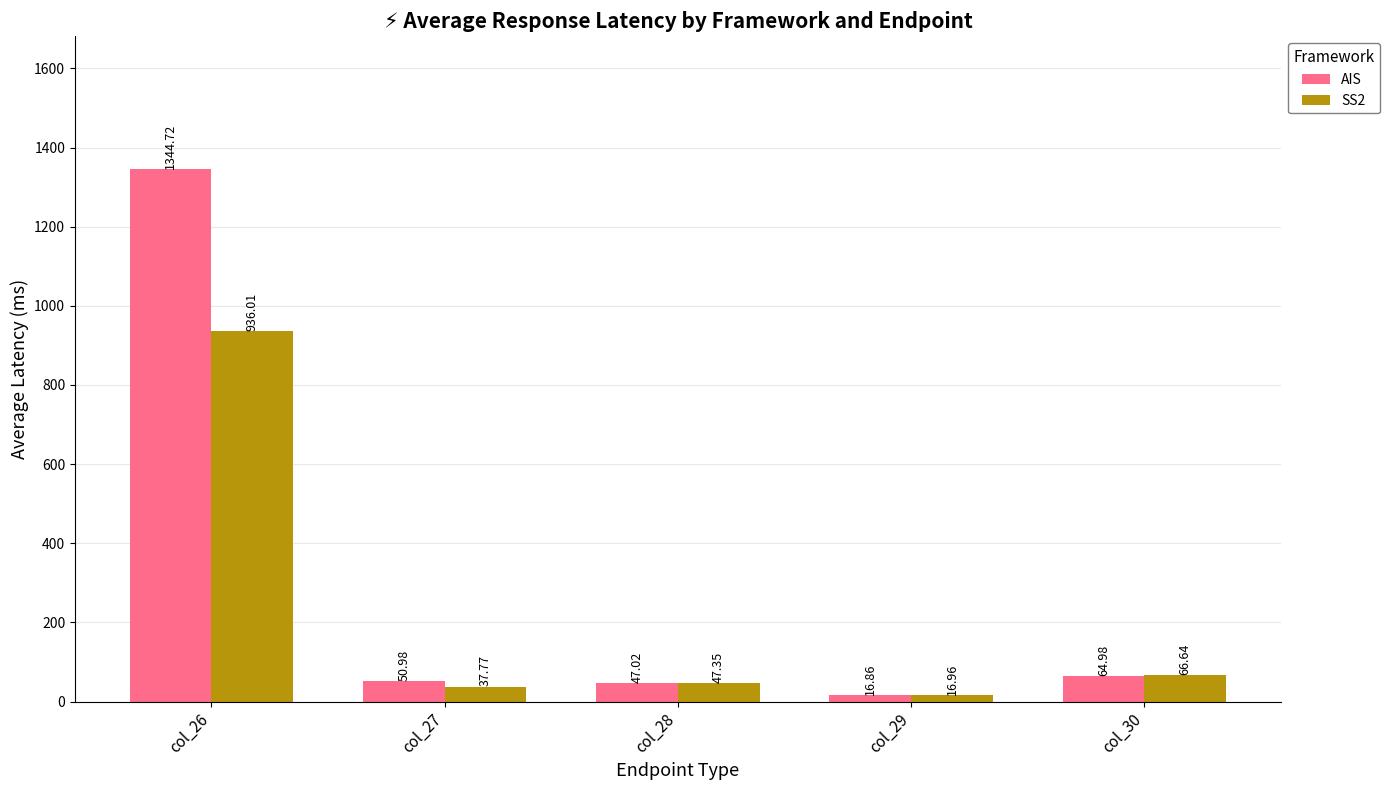

Does the chart contain stacked bars?

No